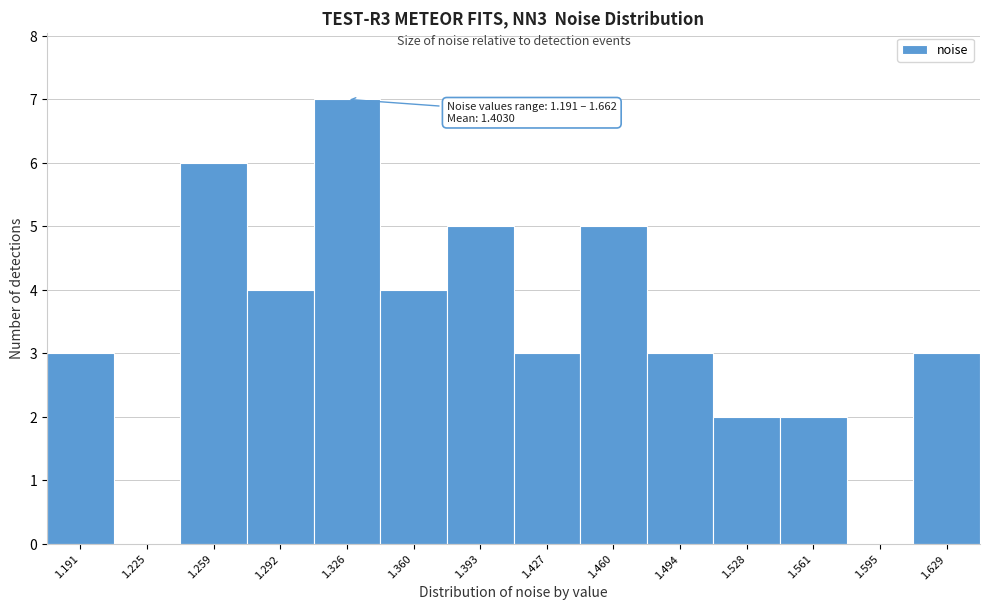

Reading left to right, transcribe all the data shown in this chart.

1.191=3	1.225=0	1.259=6	1.292=4	1.326=7	1.360=4	1.393=5	1.427=3	1.460=5	1.494=3	1.528=2	1.561=2	1.595=0	1.629=3